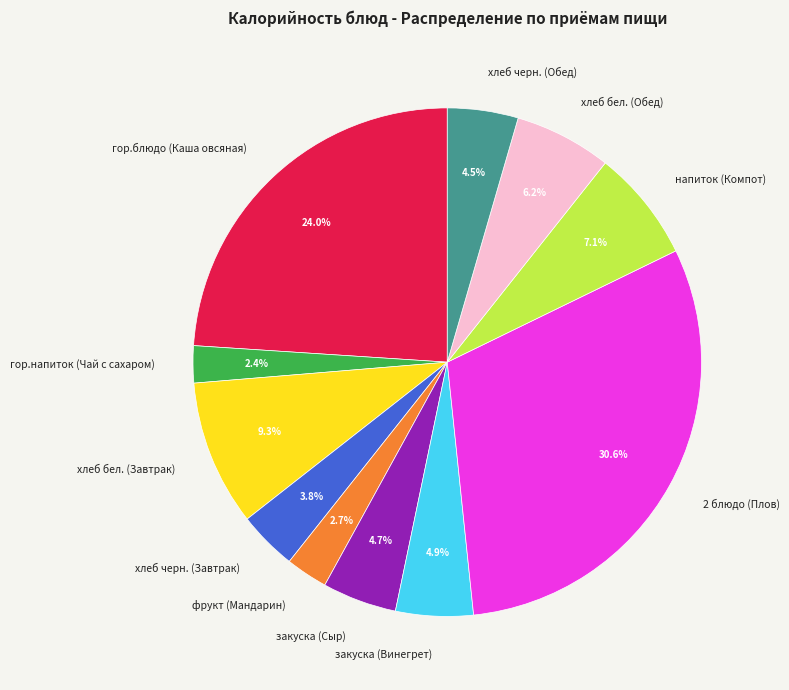

Does any single category account for the majority?

No